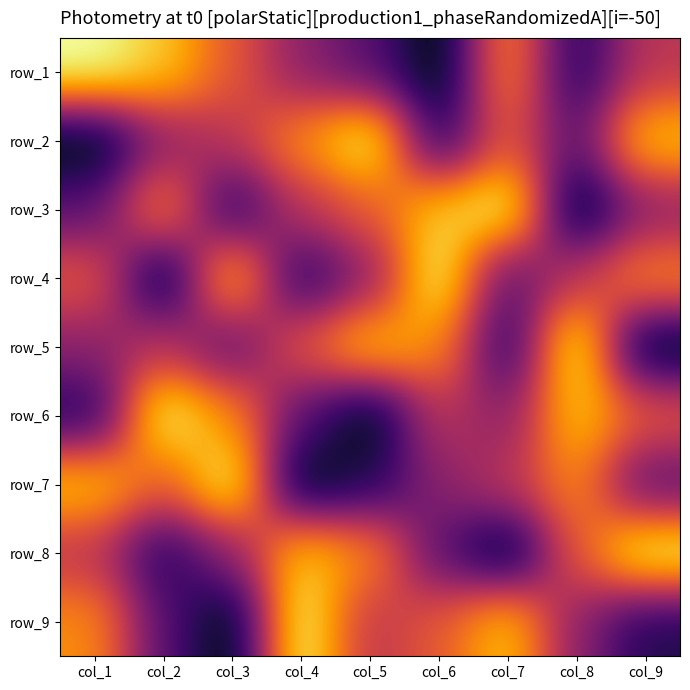

At which category is the sum across all series the highest?

col_1